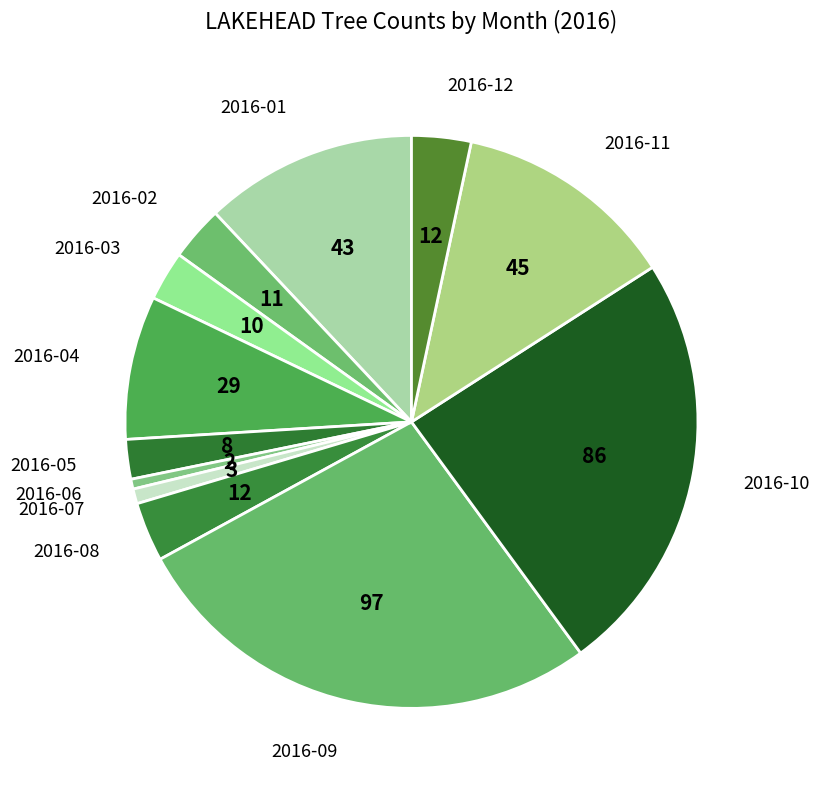

Is the sum of 2016-02 and 2016-06 greater than half?

No